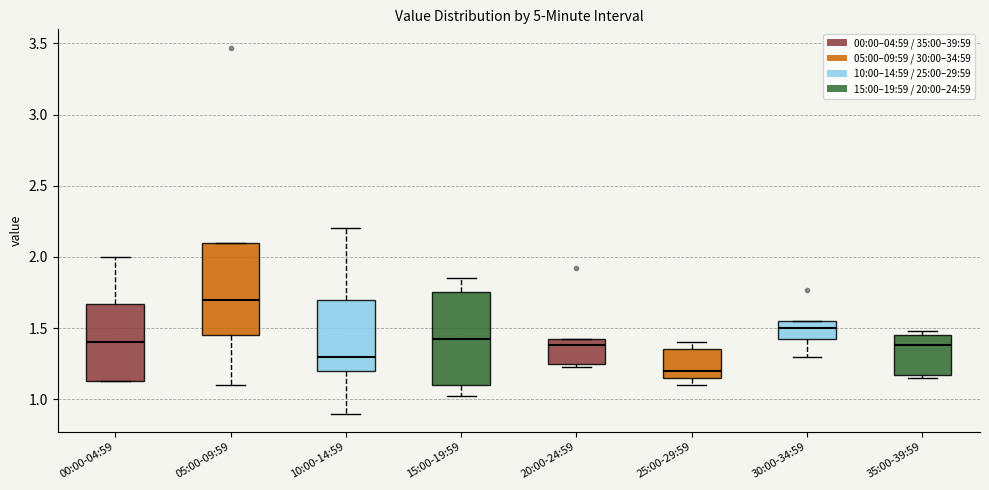

Which box has the highest median line?

05:00-09:59